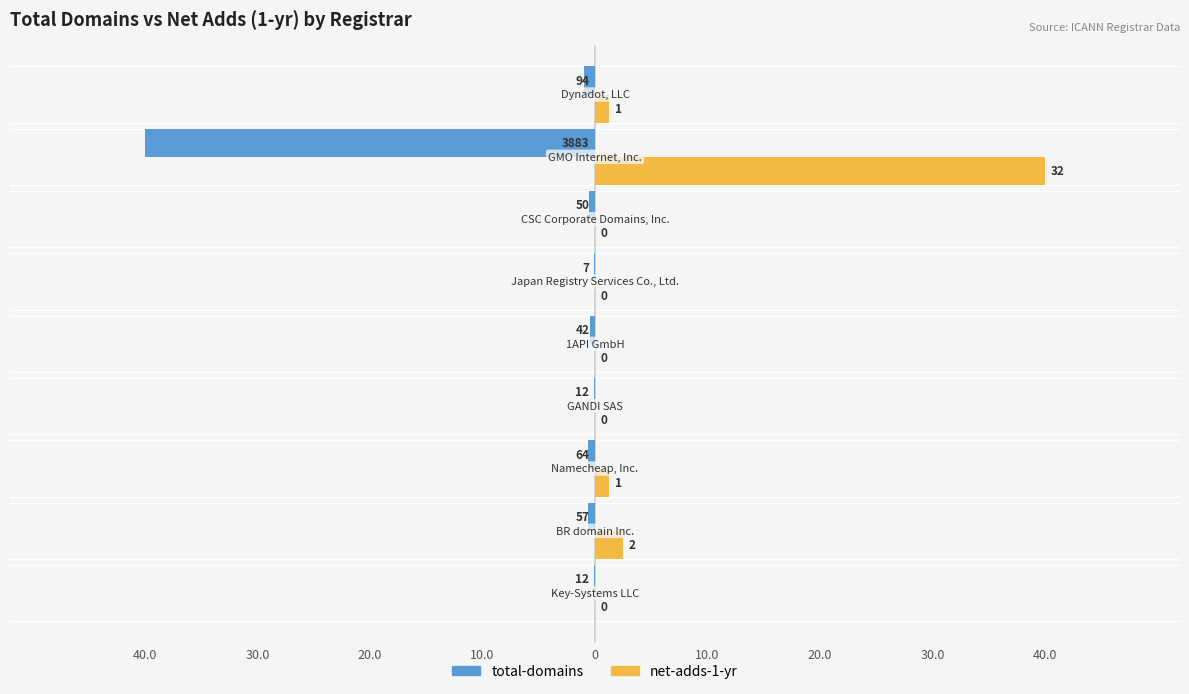

What are all the series names shown in the legend?

total-domains, net-adds-1-yr